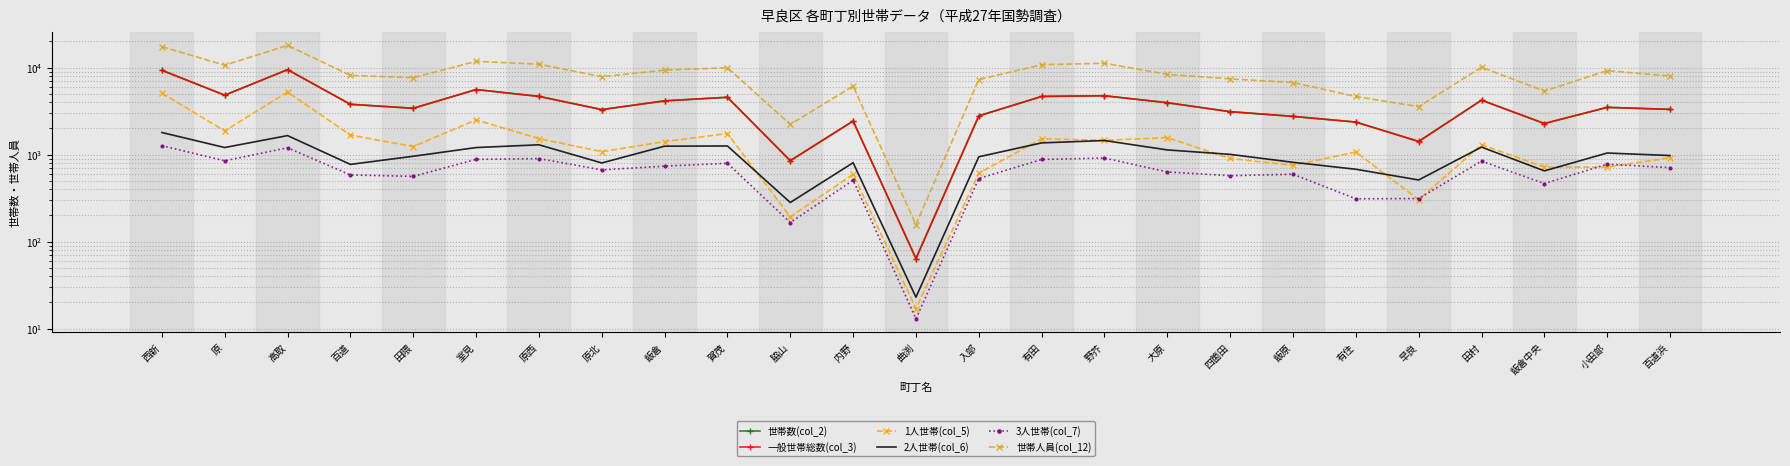

How many lines are shown in the chart?

6